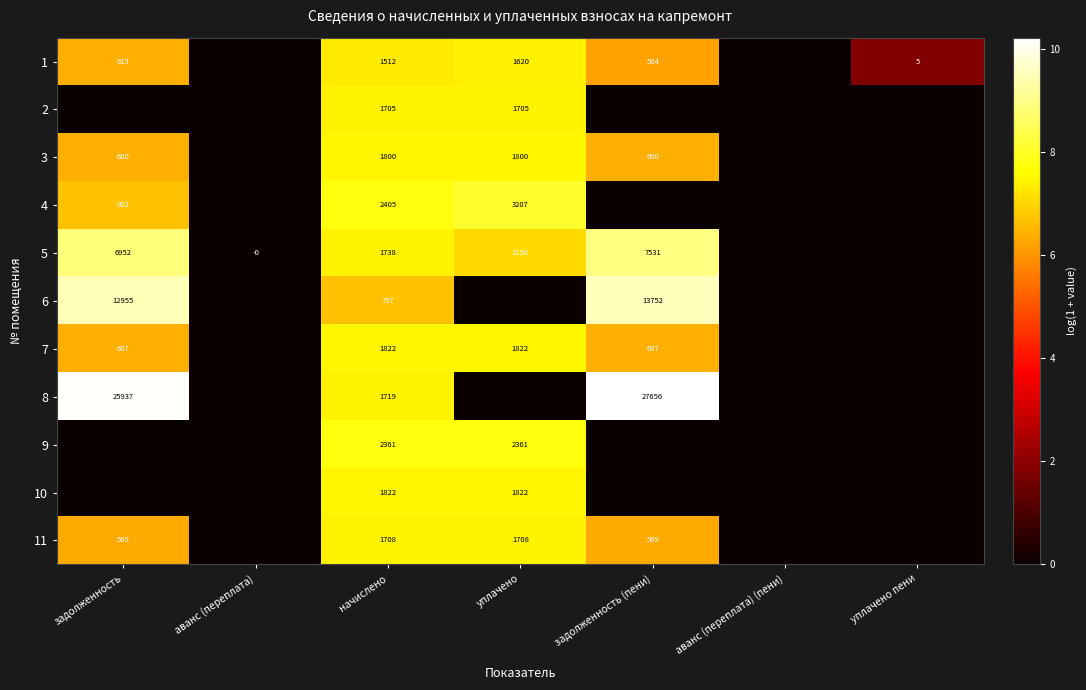

What is the difference between the highest and lowest values at начислено?

1608